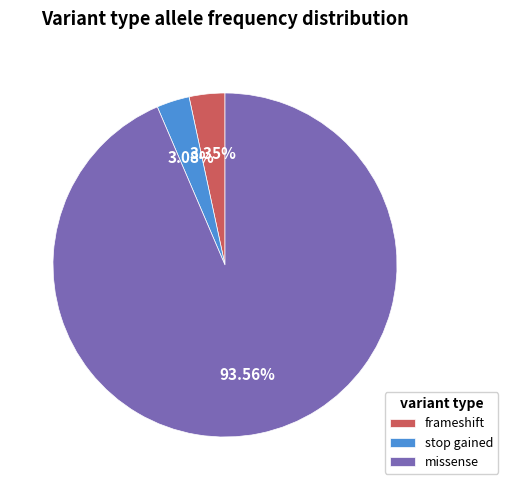

To the nearest percent, what percentage of the pie is frameshift?

3%